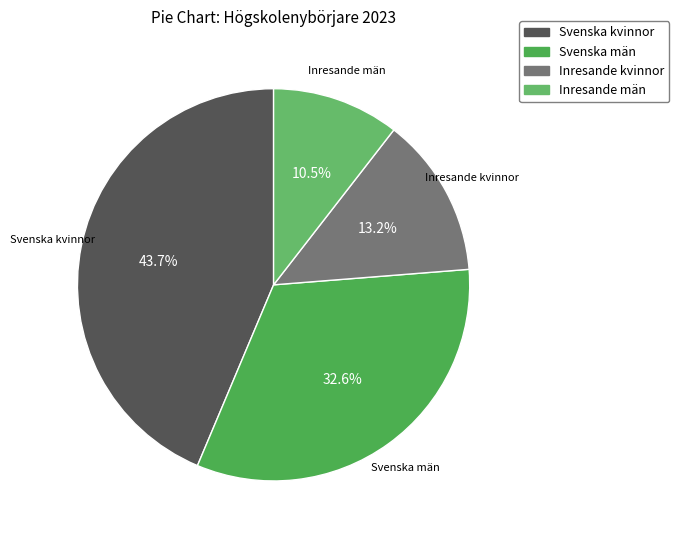

Which has a higher value, Svenska kvinnor or Svenska män?

Svenska kvinnor